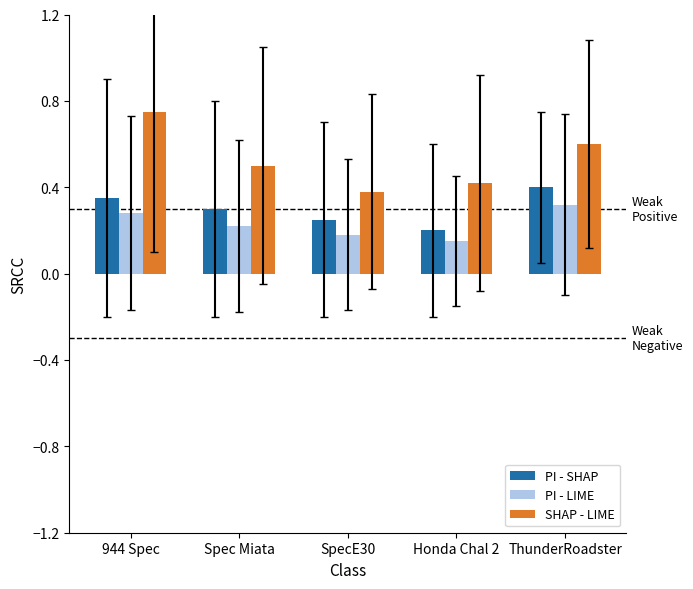

Which category has the lowest value in the PI - SHAP series?

Honda Chal 2